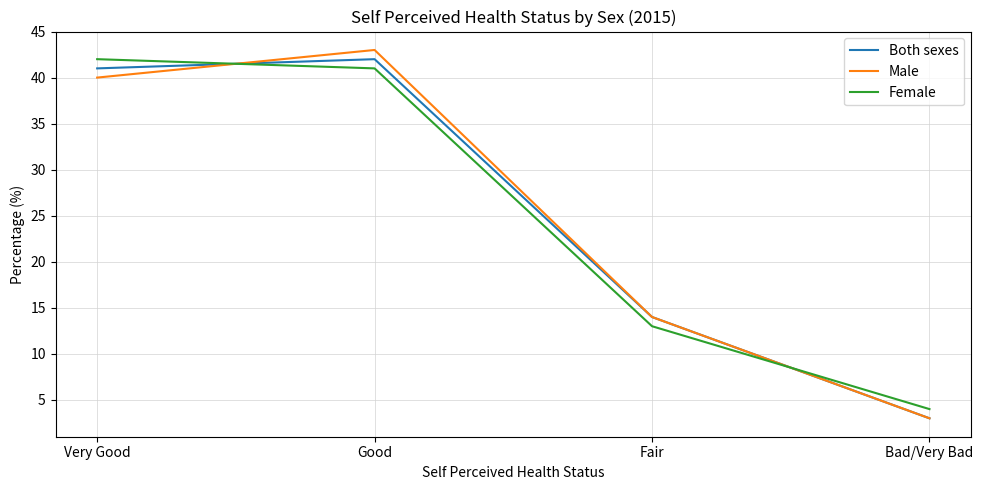

Reading right to left, transcribe all the data shown in this chart.

Both sexes: 3	14	42	41
Male: 3	14	43	40
Female: 4	13	41	42